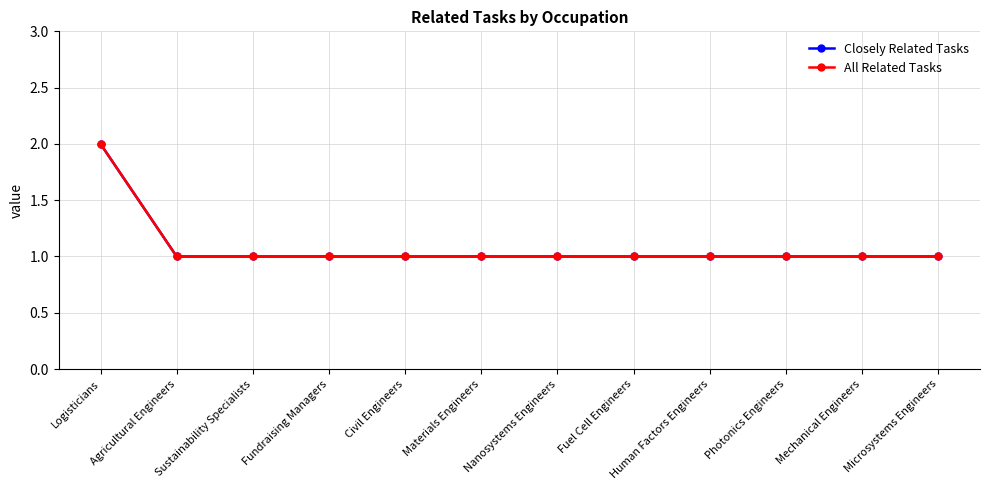

Reading left to right, list all the values displayed in this chart.

Closely Related Tasks: Logisticians=2	Agricultural Engineers=1	Sustainability Specialists=1	Fundraising Managers=1	Civil Engineers=1	Materials Engineers=1	Nanosystems Engineers=1	Fuel Cell Engineers=1	Human Factors Engineers=1	Photonics Engineers=1	Mechanical Engineers=1	Microsystems Engineers=1
All Related Tasks: Logisticians=2	Agricultural Engineers=1	Sustainability Specialists=1	Fundraising Managers=1	Civil Engineers=1	Materials Engineers=1	Nanosystems Engineers=1	Fuel Cell Engineers=1	Human Factors Engineers=1	Photonics Engineers=1	Mechanical Engineers=1	Microsystems Engineers=1